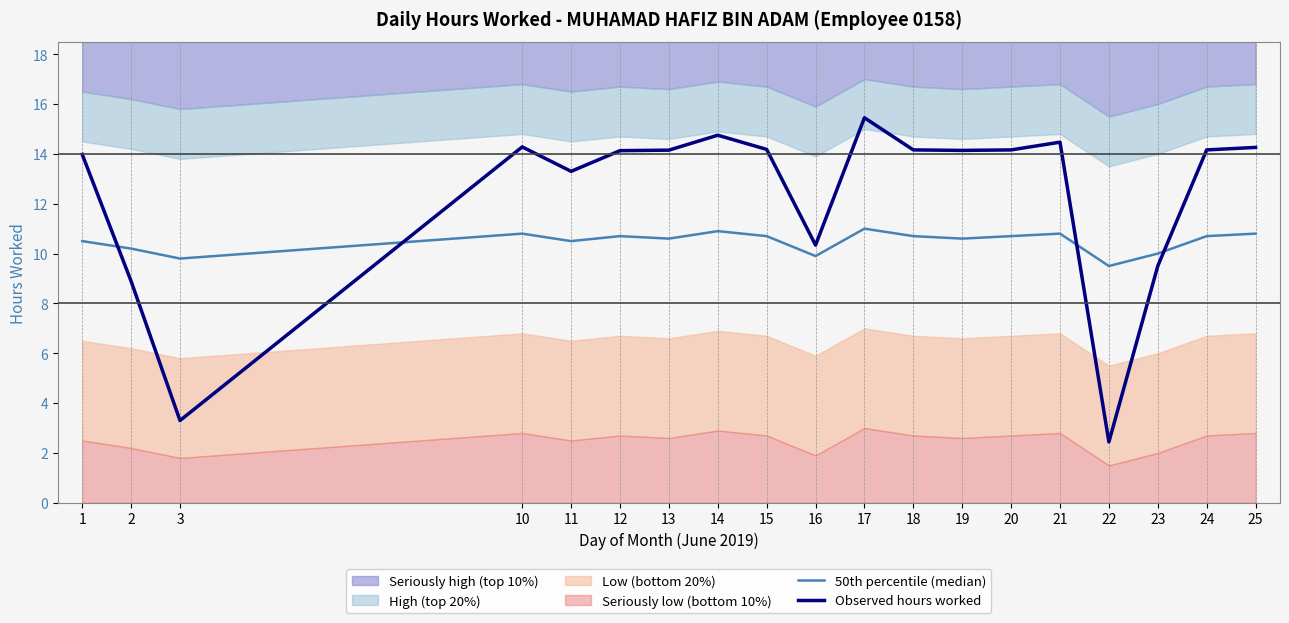

The 50th percentile (median) series shows 4.0 at 12. True or false?

False